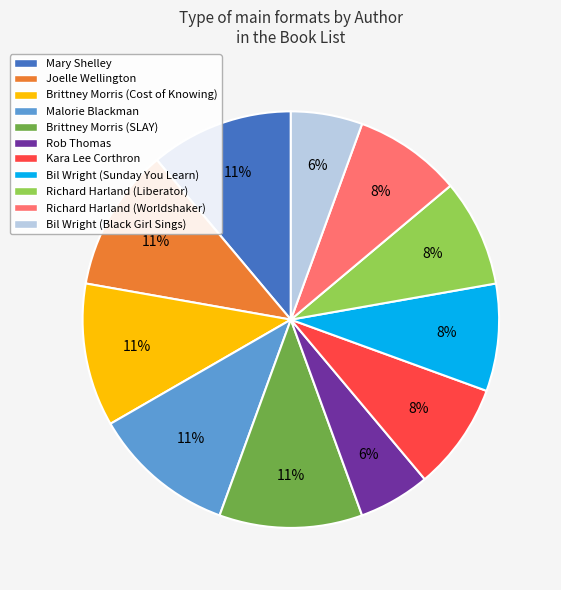

Count the number of slices in the pie.

11